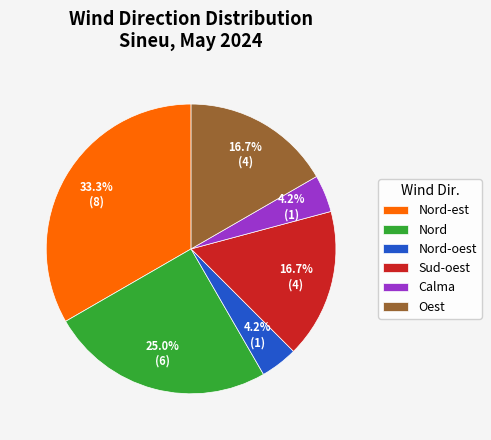

Does any single category account for the majority?

No